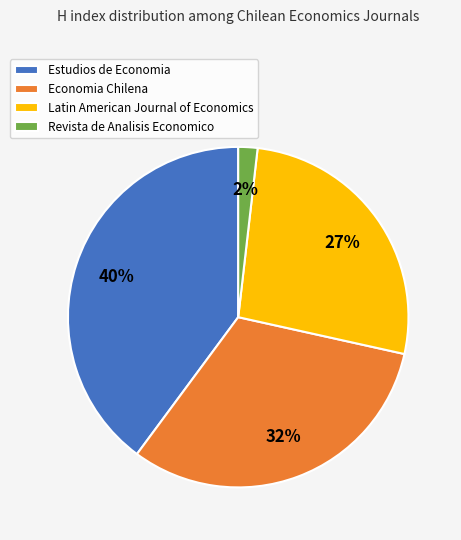

Does any single category account for the majority?

No